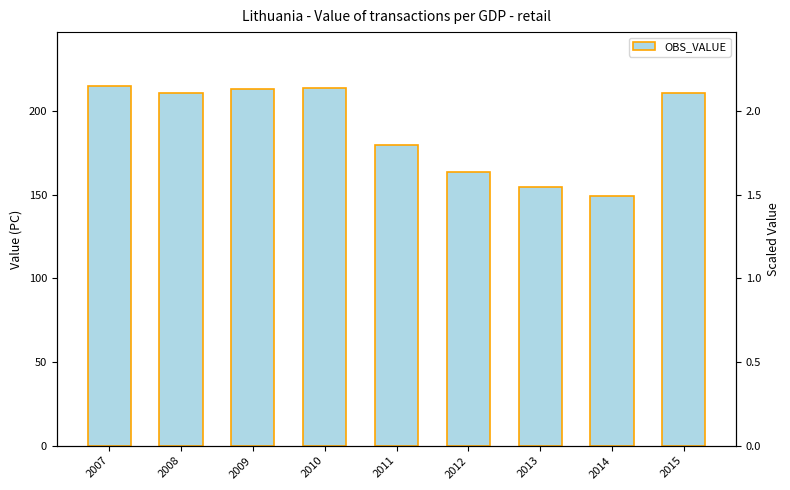

What is the change in value from 2010 to 2012?

-50.0